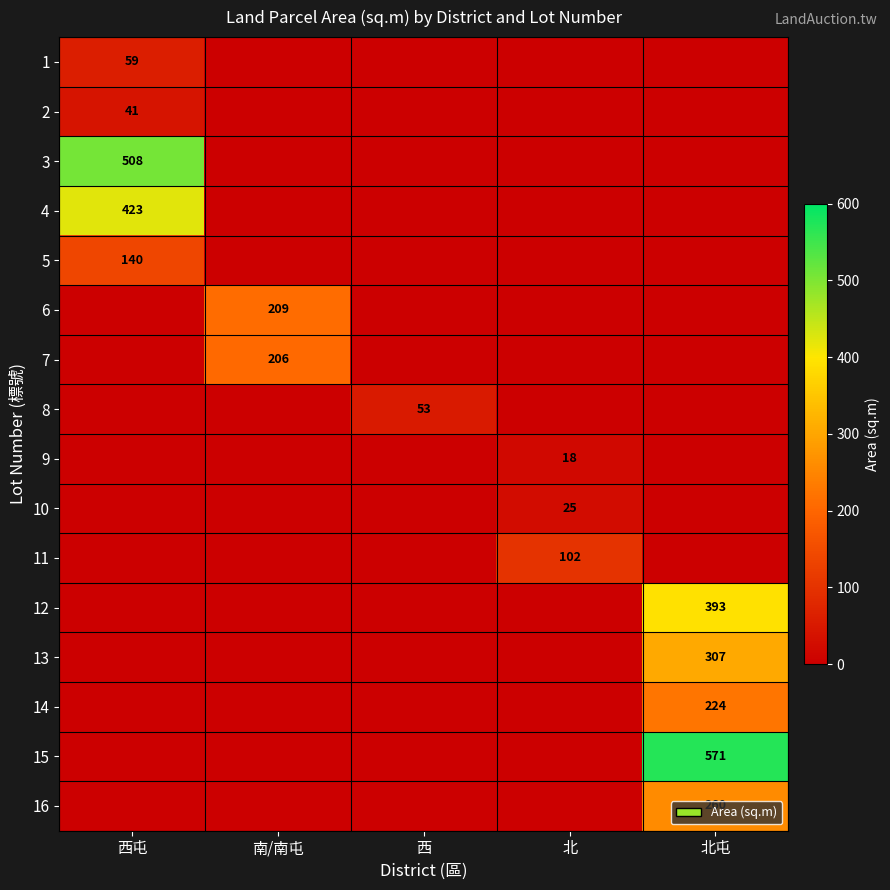

At how many categories does at least one series exceed 496?

2